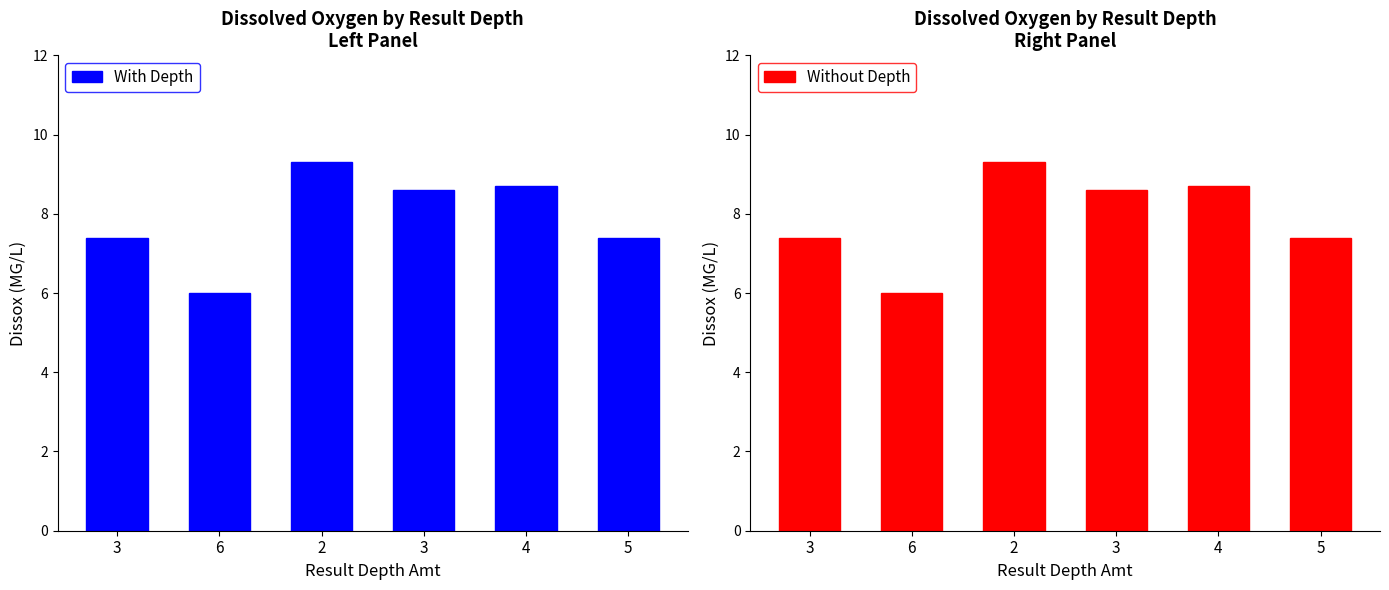

At how many categories does at least one series exceed 8?

3